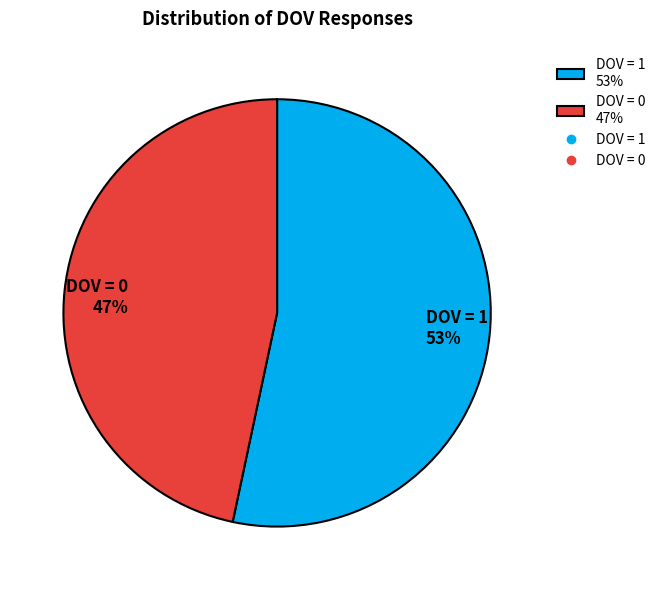

To the nearest percent, what is the average slice percentage?

50%